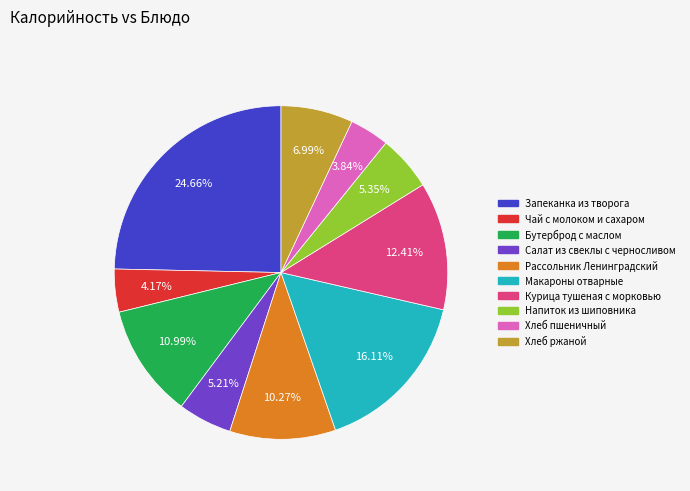

How many slices are in this pie chart?

10